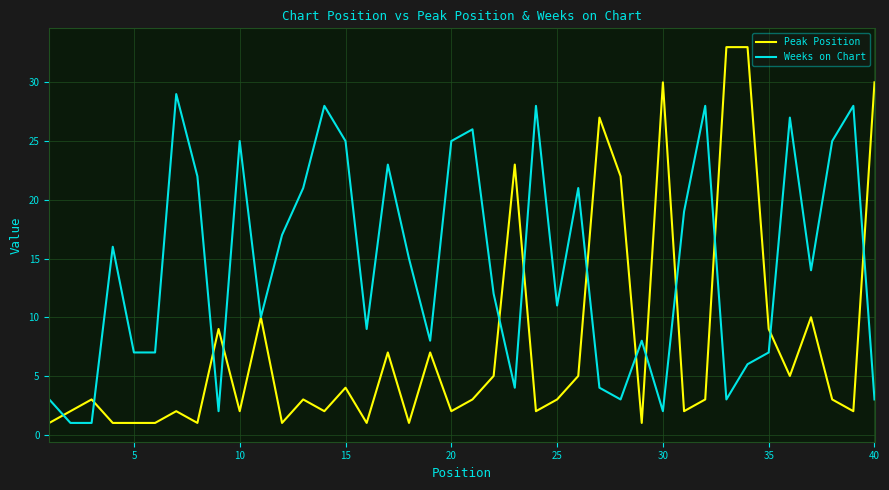

What is the highest value of the Peak Position series?

33